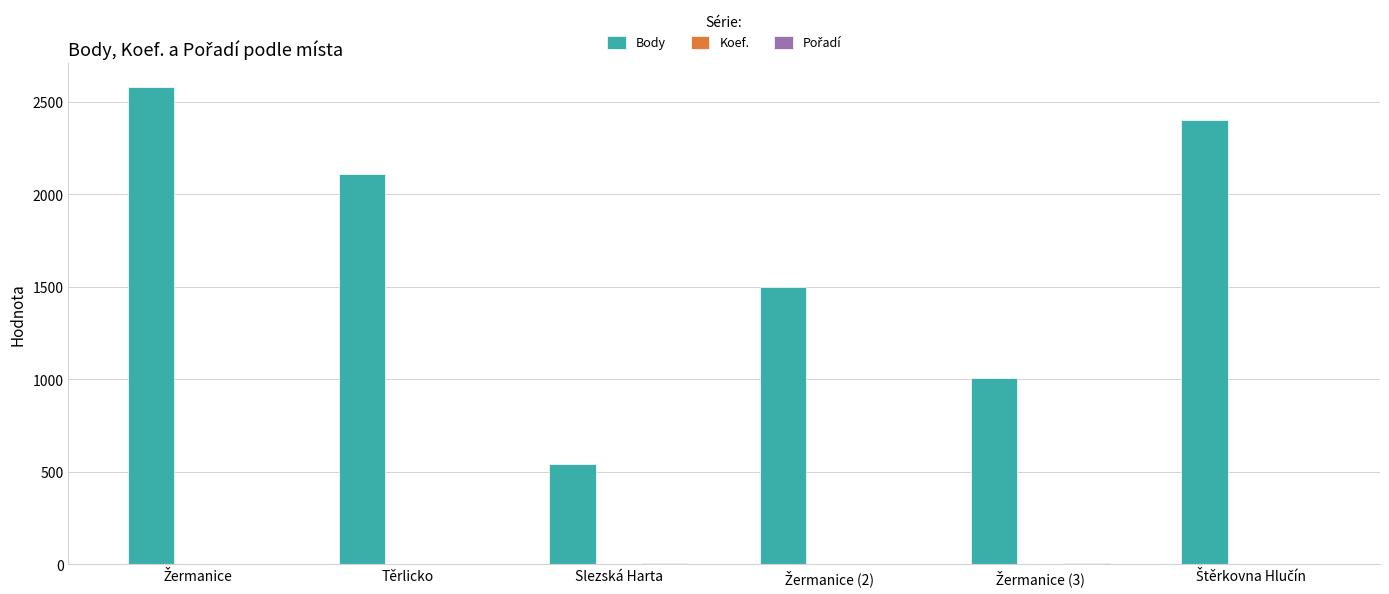

Are the bars grouped side by side (vs. stacked)?

Yes